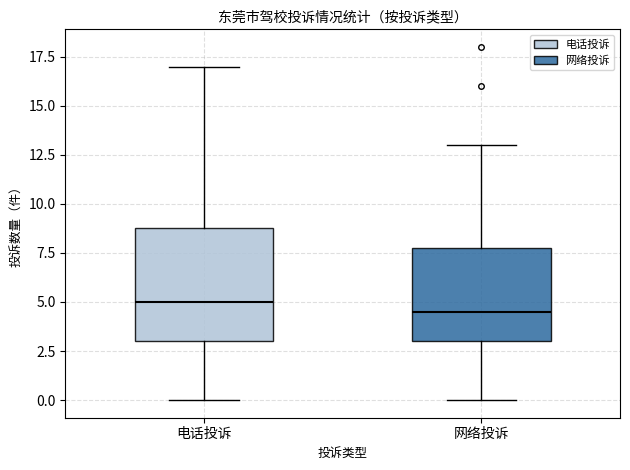

Reading left to right, transcribe this box plot: for each box, give where its median line is, the range the box spans, and where its two whiskers end, as read against the y-axis. The values are not printed on the chart, so give them approximately, as read against the axis.

电话投诉: median 5.0, box 3.0 to 9.0, whiskers 0.0 to 17.0
网络投诉: median 4.5, box 3.0 to 8.0, whiskers 0.0 to 13.0